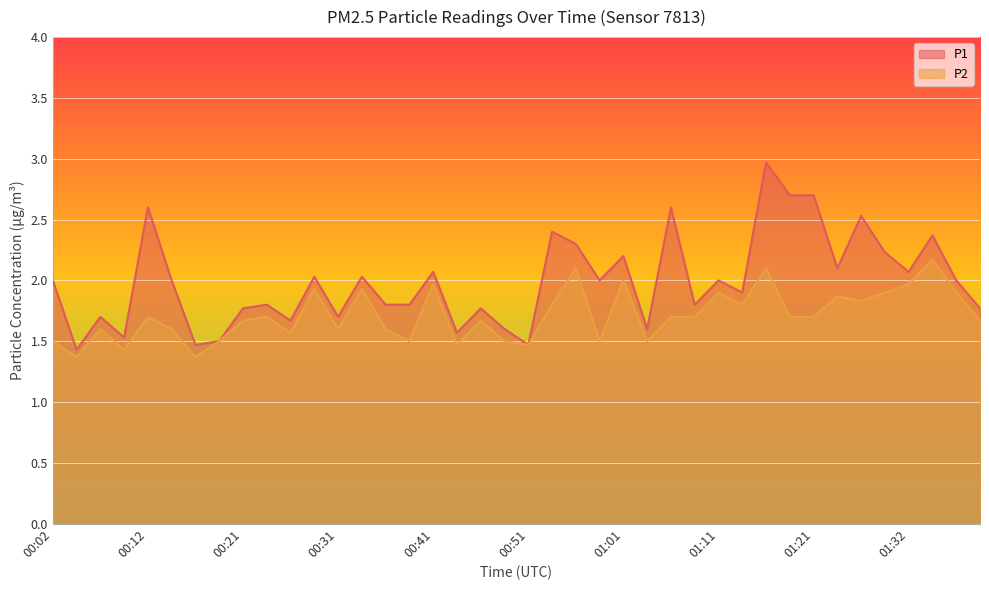

True or false: P2 and P1 intersect in this chart.

False